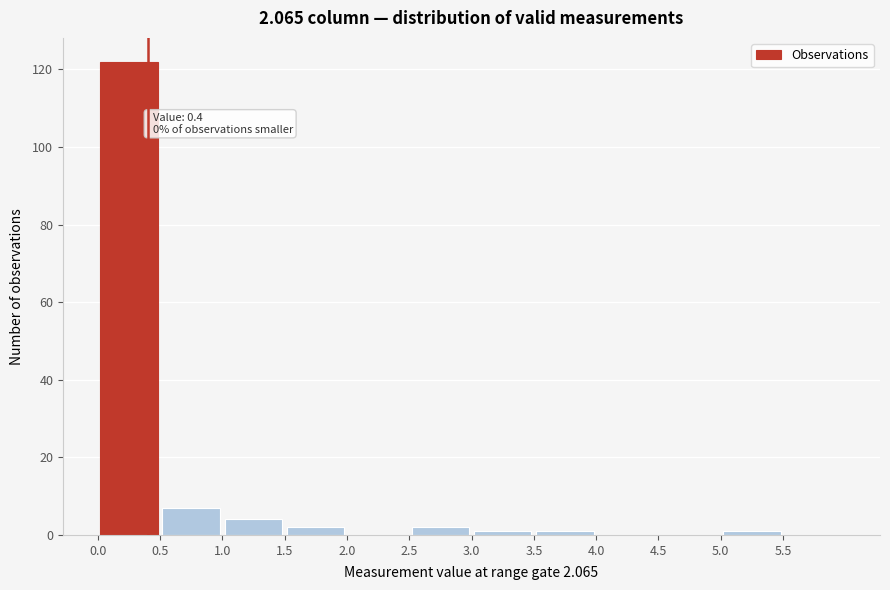

Over which range of the x-axis is the bar tallest?

0.0 to 0.5